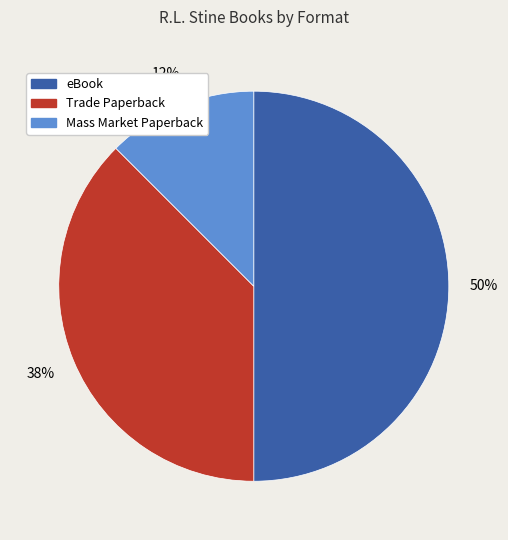

Combined, do eBook and Trade Paperback account for over 50%?

Yes